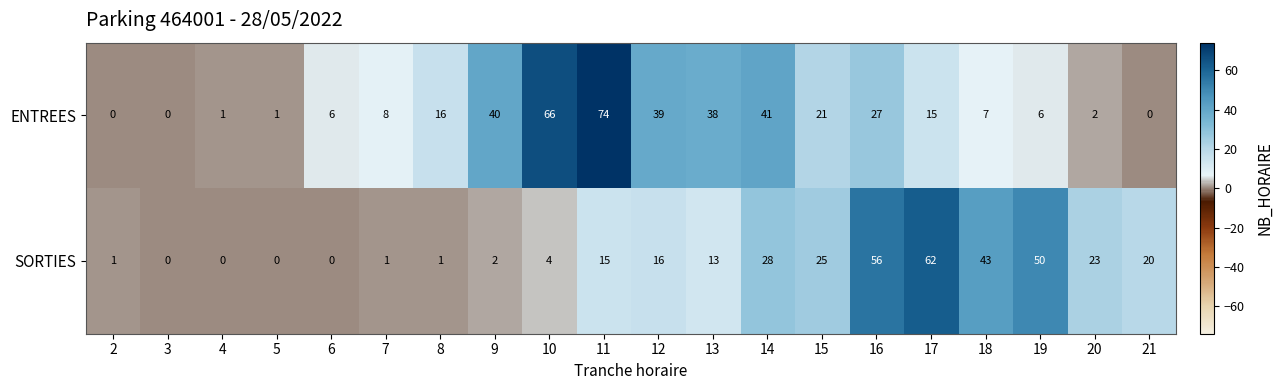

Where is SORTIES nearest to the value 31?

14